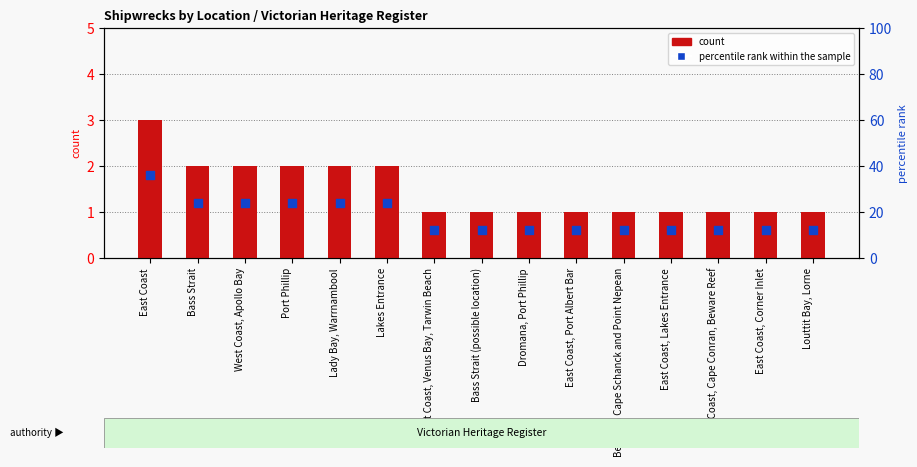

At which category is the sum across all series the highest?

East Coast